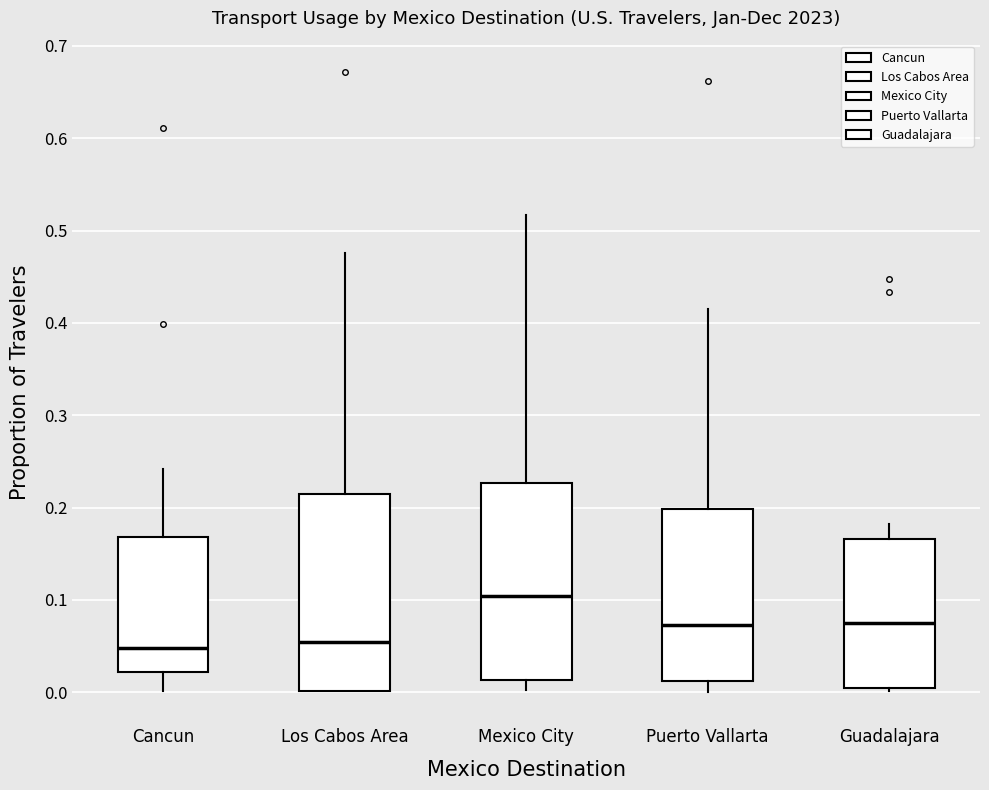

Reading left to right, transcribe this box plot: for each box, give where its median line is, the range the box spans, and where its two whiskers end, as read against the y-axis. The values are not printed on the chart, so give them approximately, as read against the axis.

Cancun: median 0.05, box 0.02 to 0.17, whiskers 0.00 to 0.24
Los Cabos Area: median 0.05, box 0.00 to 0.21, whiskers 0.00 to 0.48
Mexico City: median 0.10, box 0.01 to 0.23, whiskers 0.00 to 0.52
Puerto Vallarta: median 0.07, box 0.01 to 0.20, whiskers 0.00 to 0.42
Guadalajara: median 0.08, box 0.00 to 0.17, whiskers 0.00 (just below the box's lower edge) to 0.18